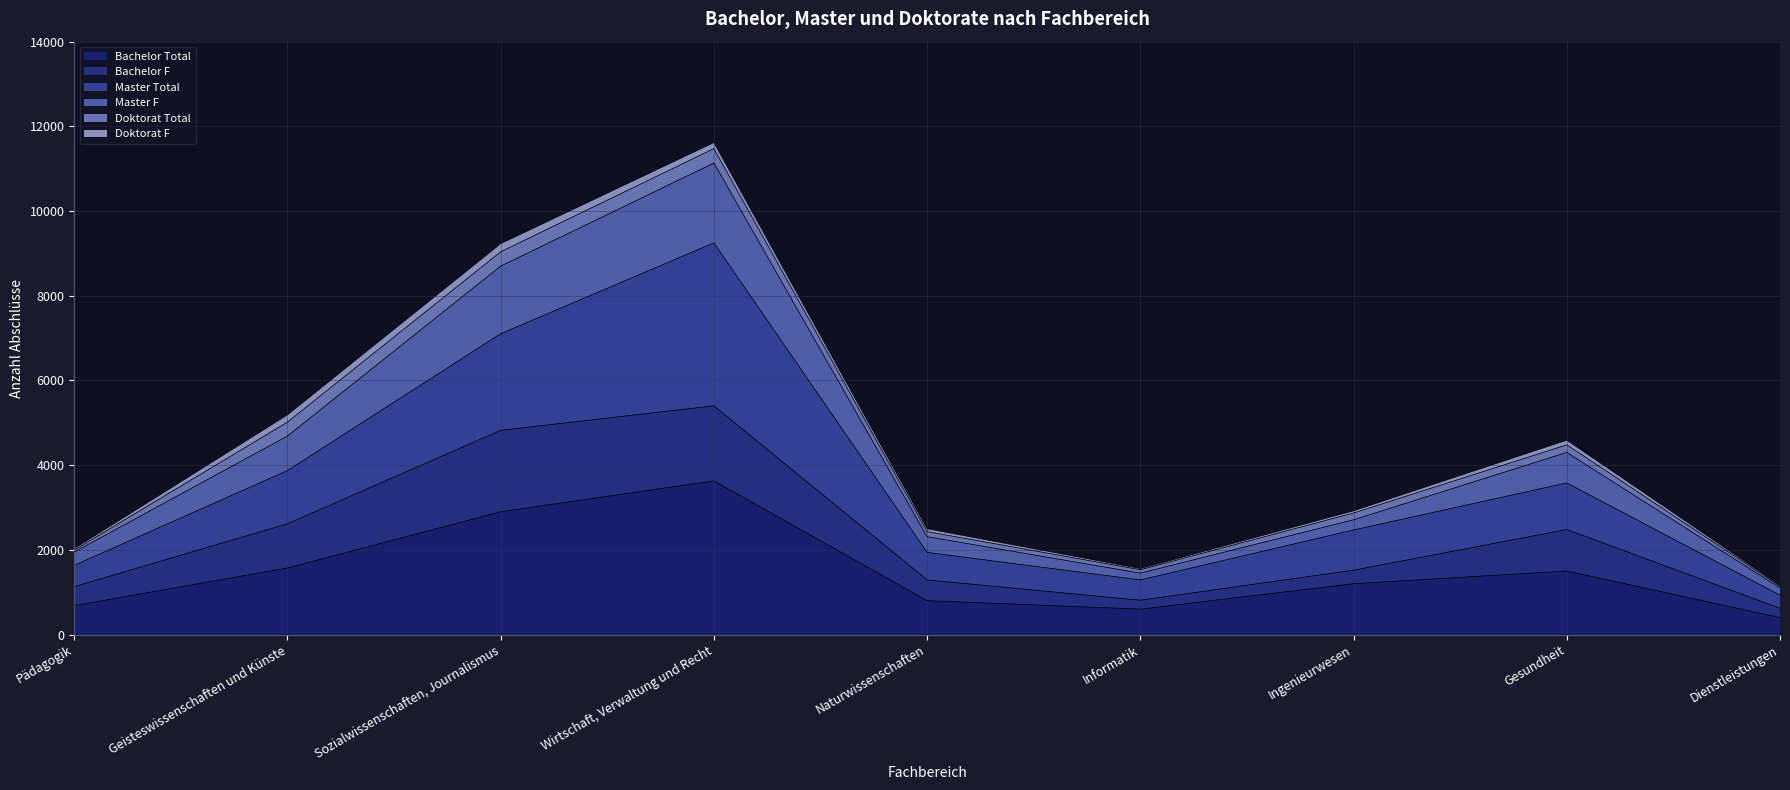

How many interior local valleys does the Bachelor Total series have?

1